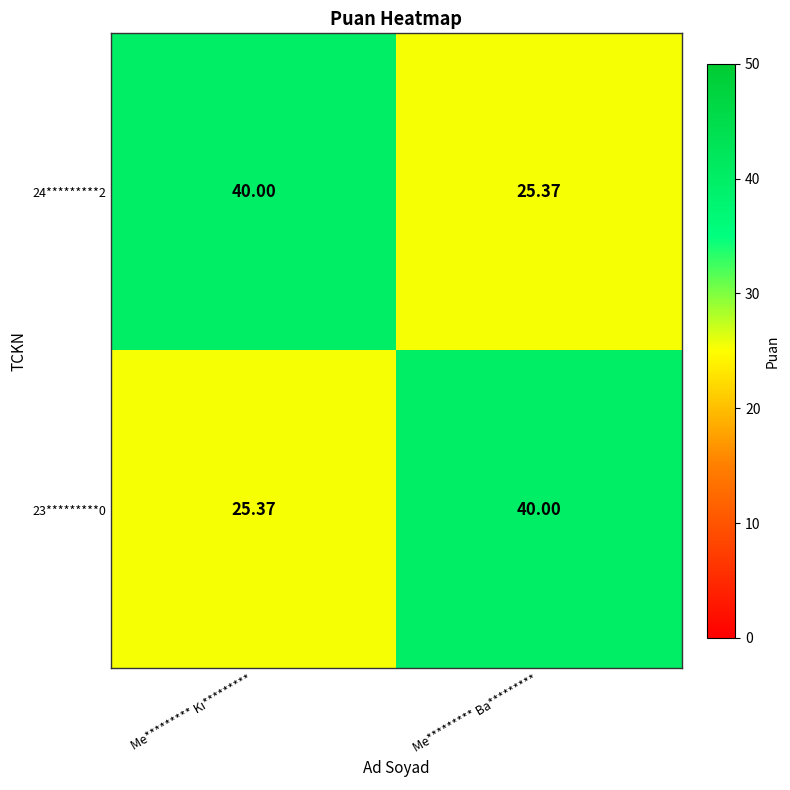

Where is 24*********2 nearest to the value 32?

Me********* Ba*********